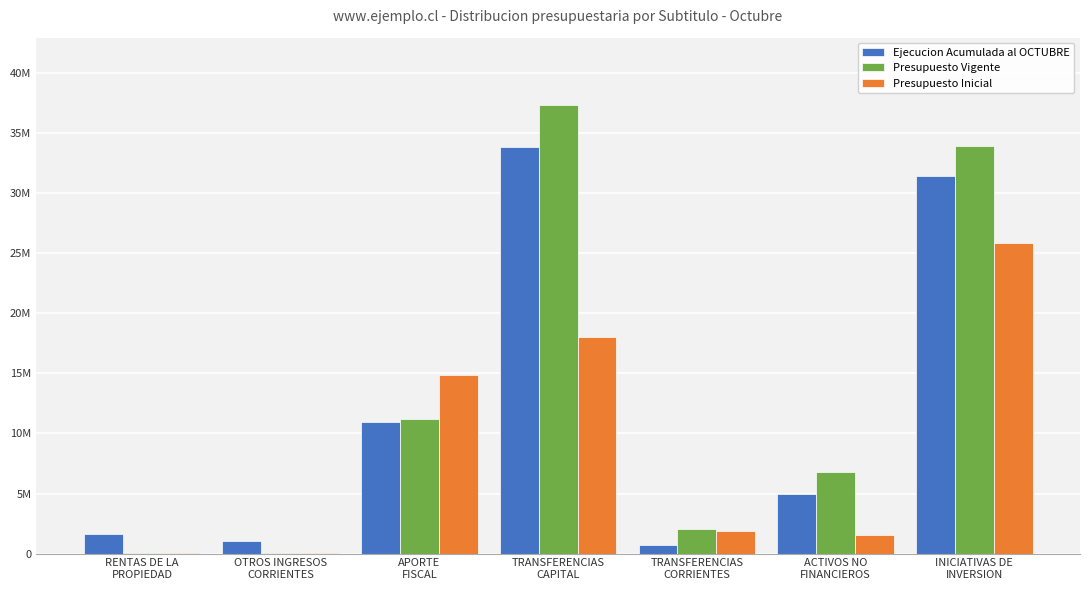

The Presupuesto Vigente series shows 60865216 at TRANSFERENCIAS
CAPITAL. True or false?

False